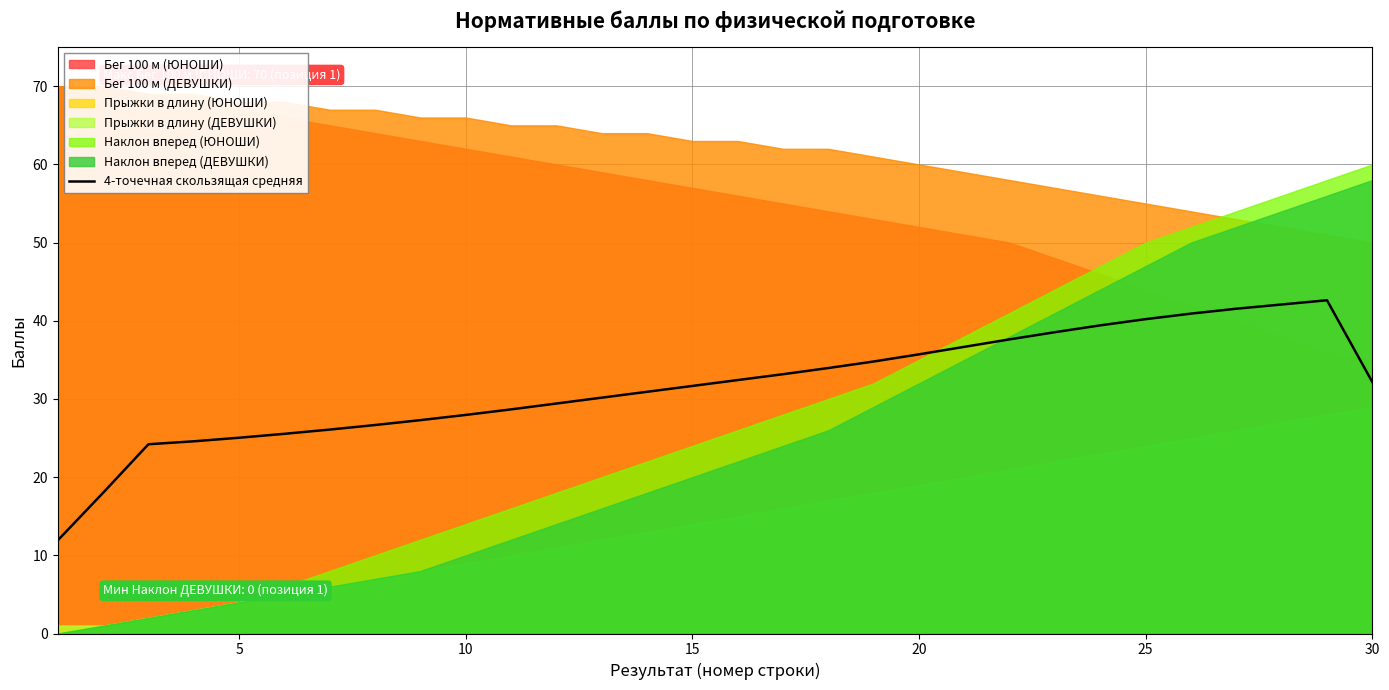

Is it true that 4-точечная скользящая средняя equals 57.3 at 20?

False